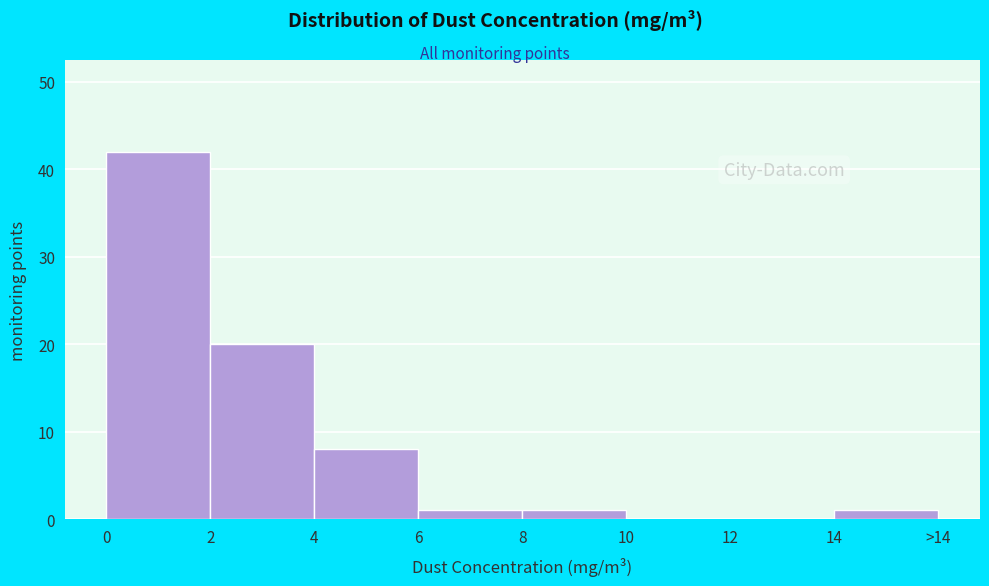

Reading left to right, transcribe all the data shown in this chart.

0=42	2=20	4=8	6=1	8=1	10=0	12=0	14=1